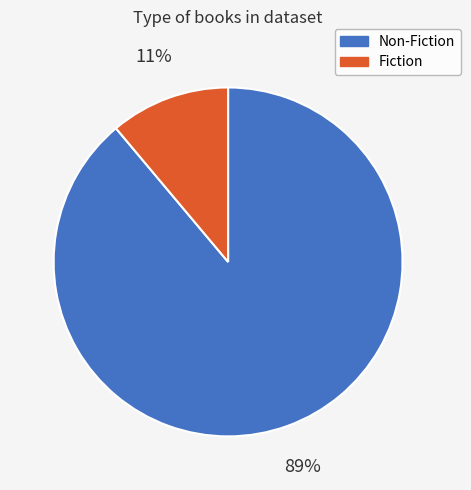

To the nearest percent, what is the difference between the Fiction and Non-Fiction slice percentages?

78%